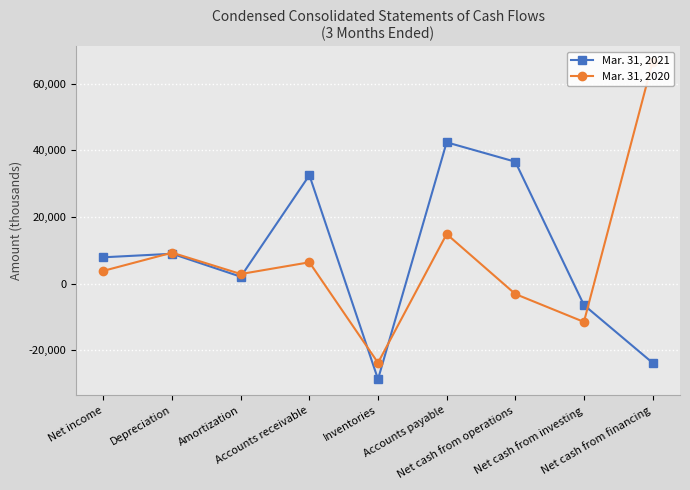

At Net cash from investing, list the series in order from smallest to largest.

Mar. 31, 2020, Mar. 31, 2021